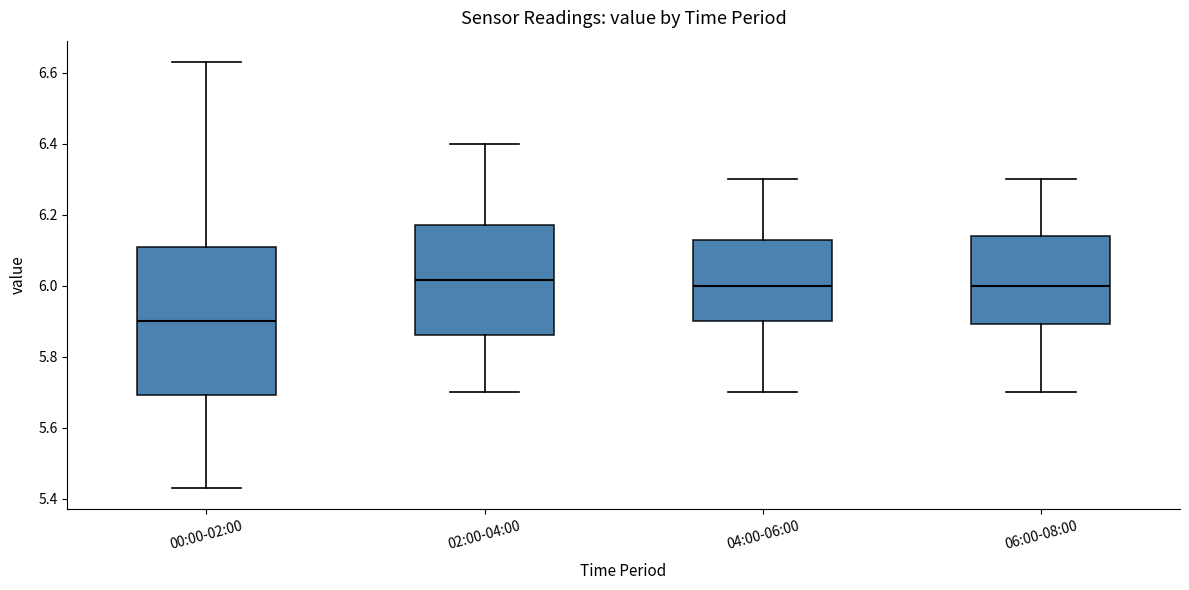

Where does the median line of the box for 06:00-08:00 sit on the y-axis? The values are not printed on the chart, so give them approximately, as read against the axis.

6.00